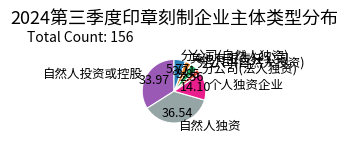

Is the sum of 个人独资企业 and 其他有限责任公司 greater than half?

No